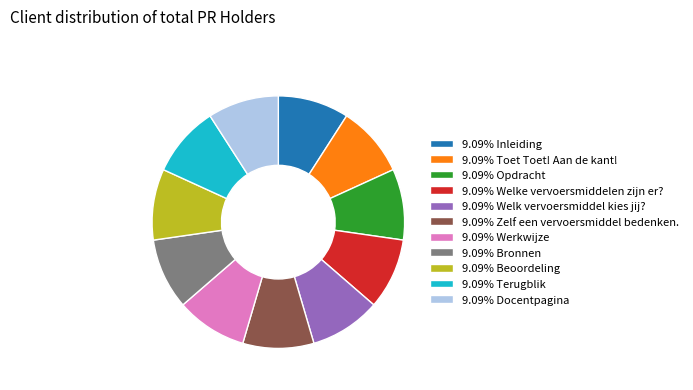

Is the sum of 9.09% Zelf een vervoersmiddel bedenken. and 9.09% Opdracht greater than half?

No